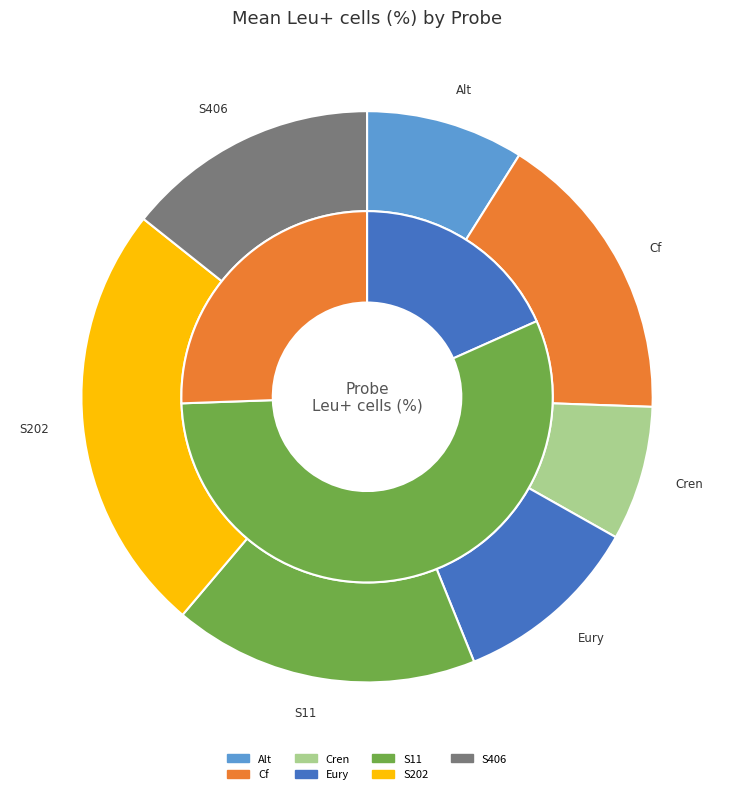

Which category has the smallest portion of the pie?

Cren